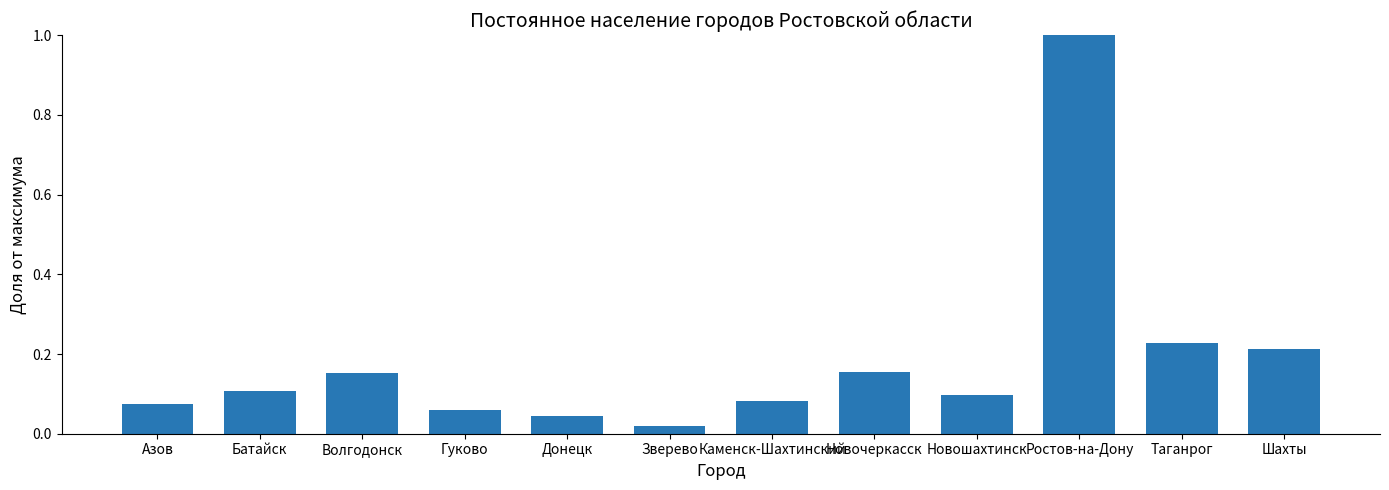

Which label corresponds to the largest value in the chart?

Ростов-на-Дону